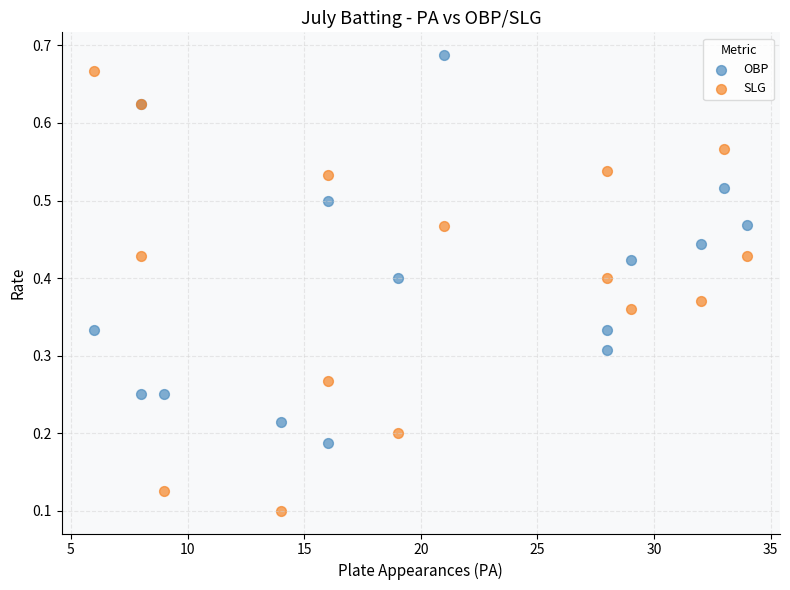

What are all the series names shown in the legend?

OBP, SLG